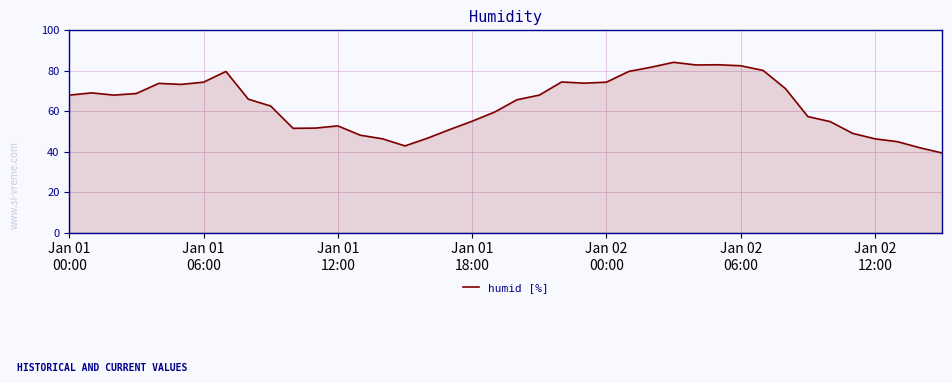

What is the minimum value shown in the chart?

39.3